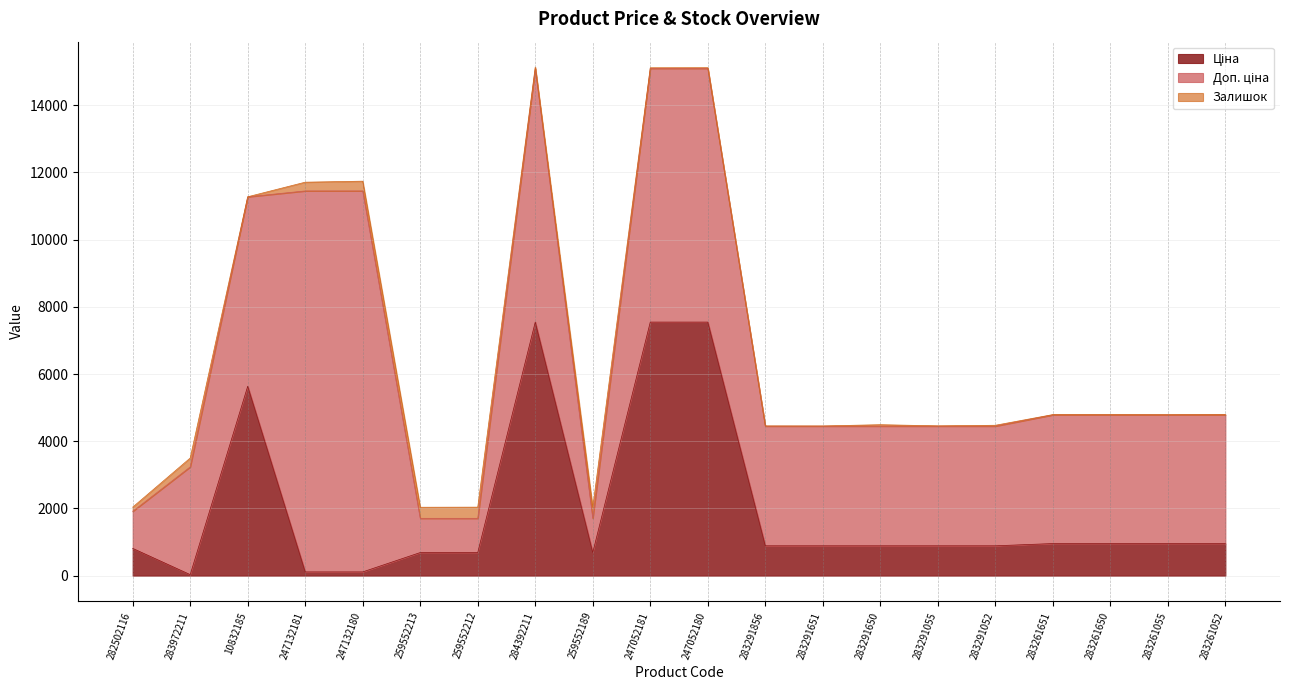

Where is the first local maximum for Залишок?

283972211